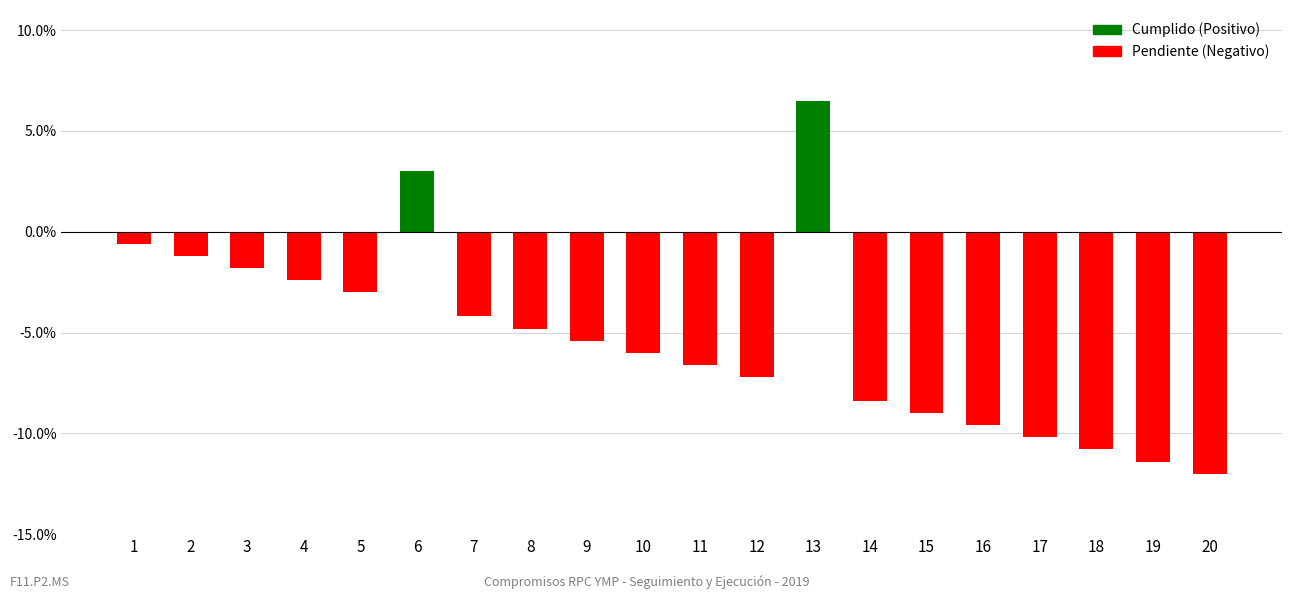

Is it true that the value at 5 is -1.3?

False